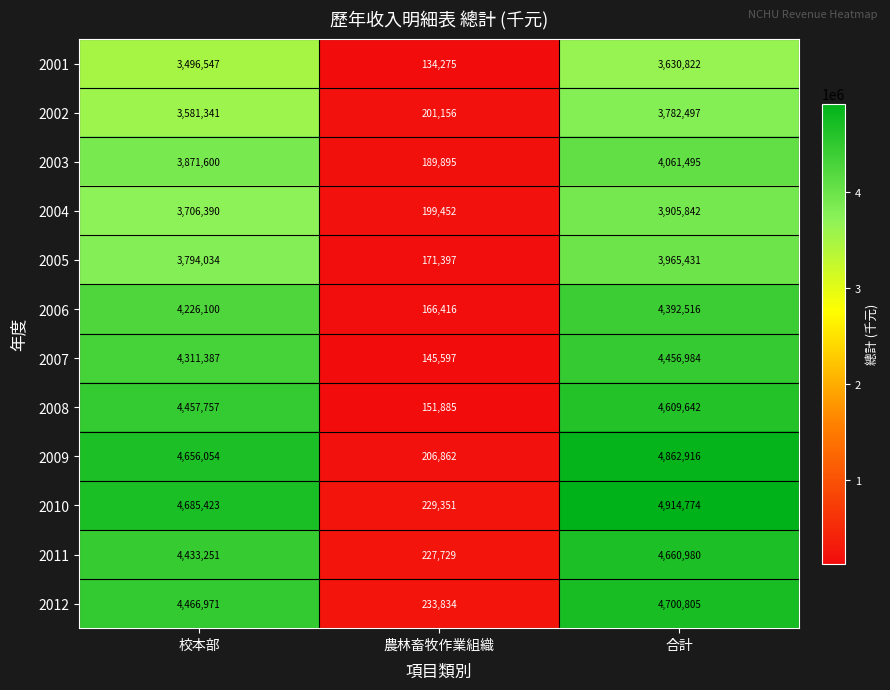

What is the maximum value shown in the chart?

4914774